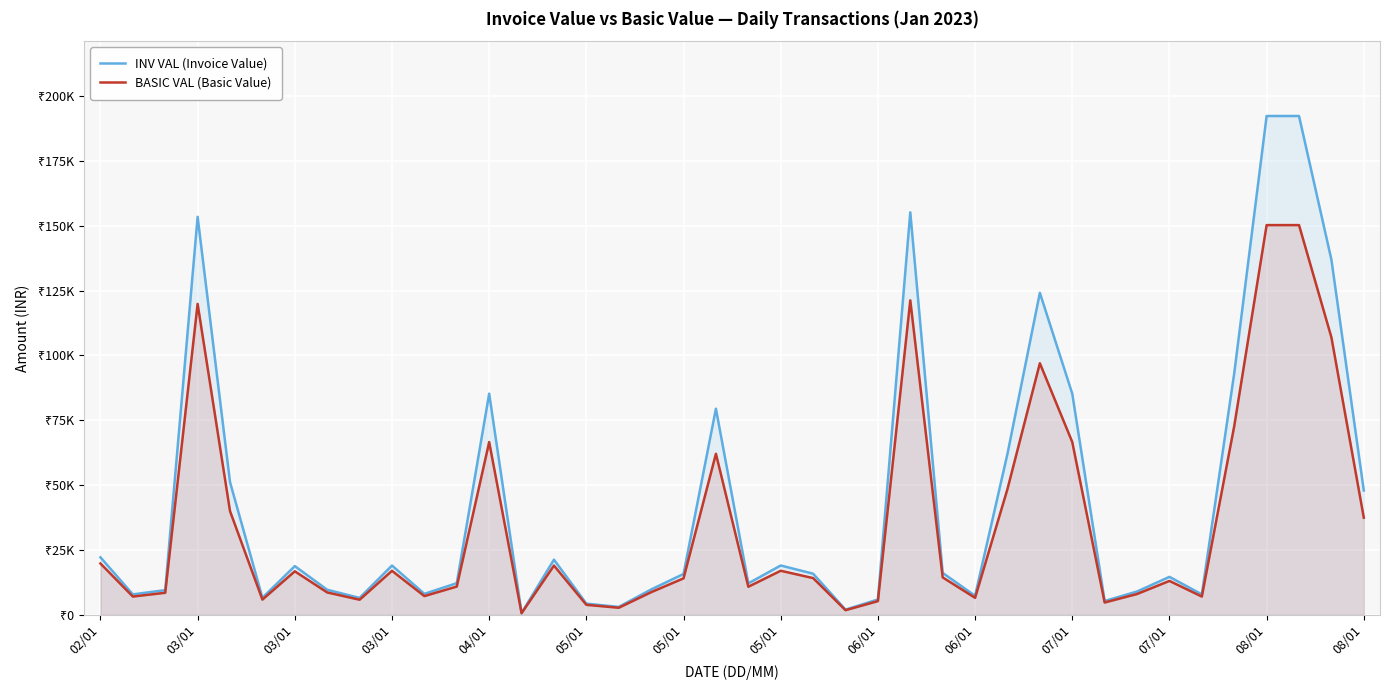

Is it true that BASIC VAL (Basic Value) equals 1734.6 at 06/01?

False